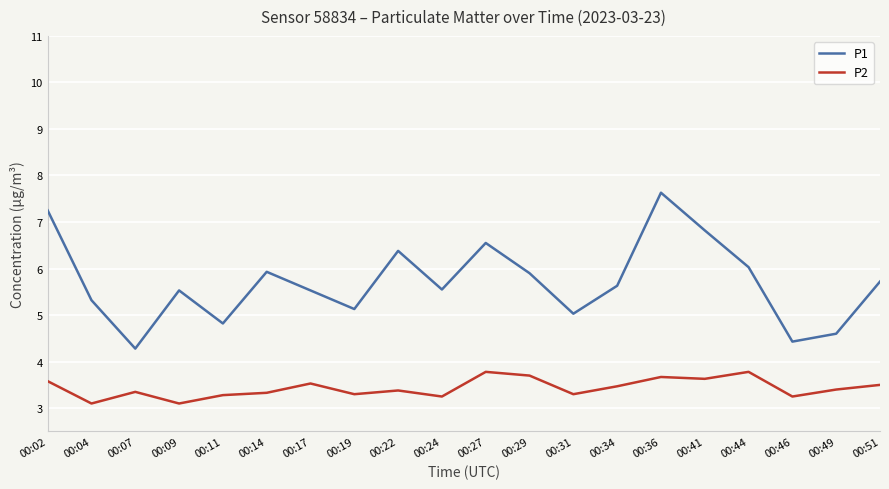

At 00:17, list the series in order from smallest to largest.

P2, P1